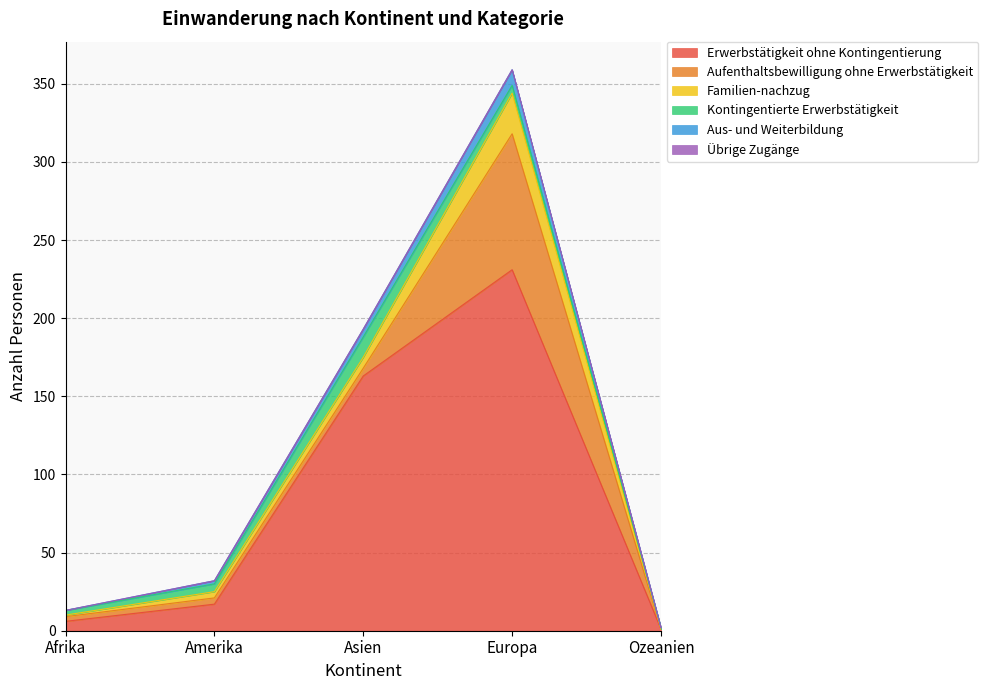

What is the difference between the second highest and second lowest values in the Erwerbstätigkeit ohne Kontingentierung series?

157